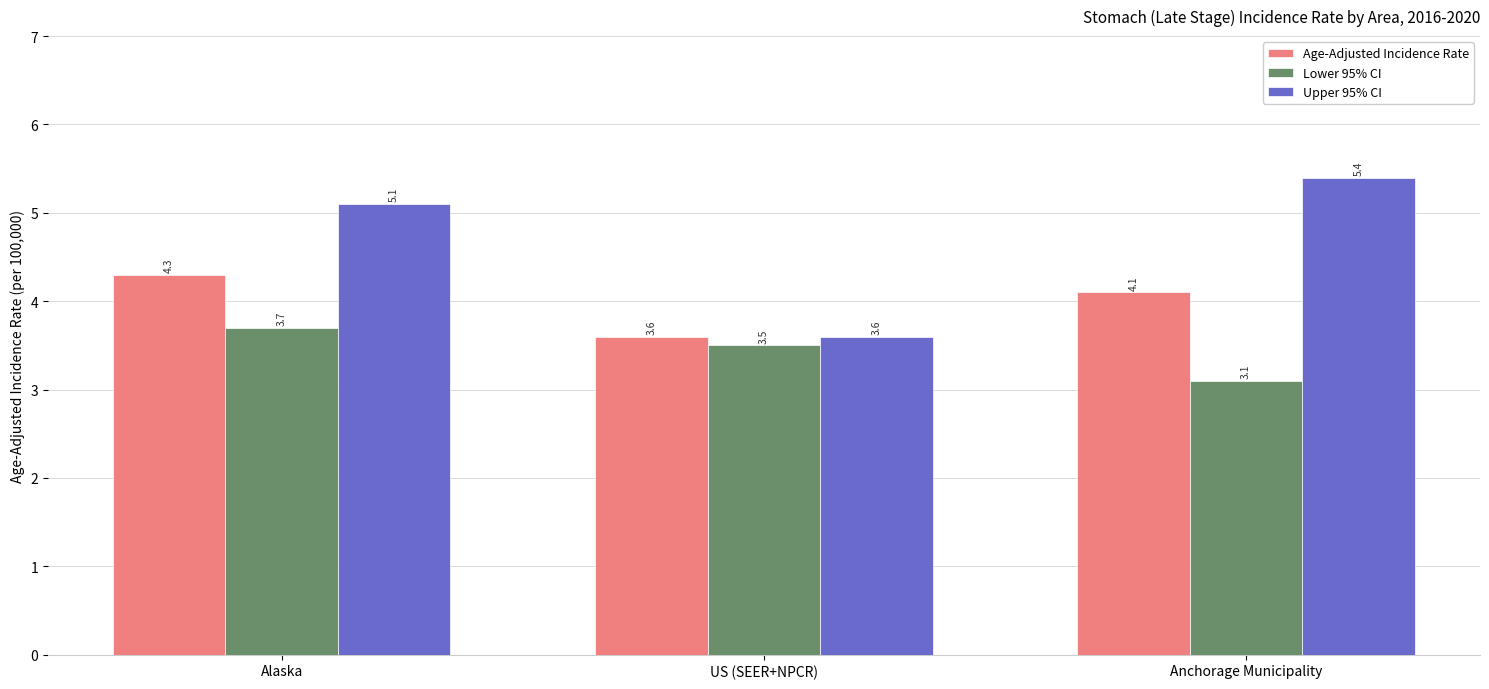

How many distinct data groups are displayed?

3